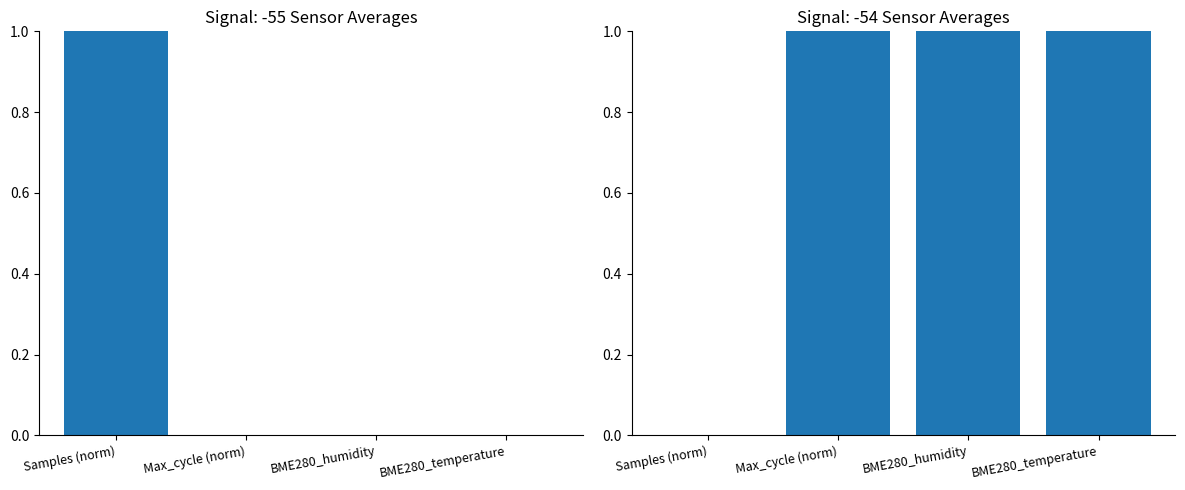

The value of Signal -54 at BME280_humidity is 1. True or false?

True